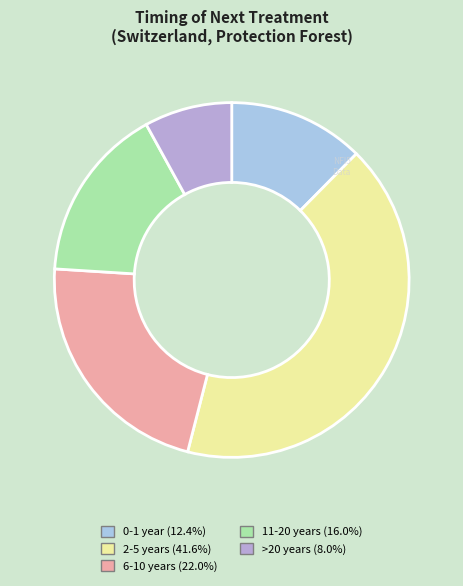

Count the number of slices in the pie.

5